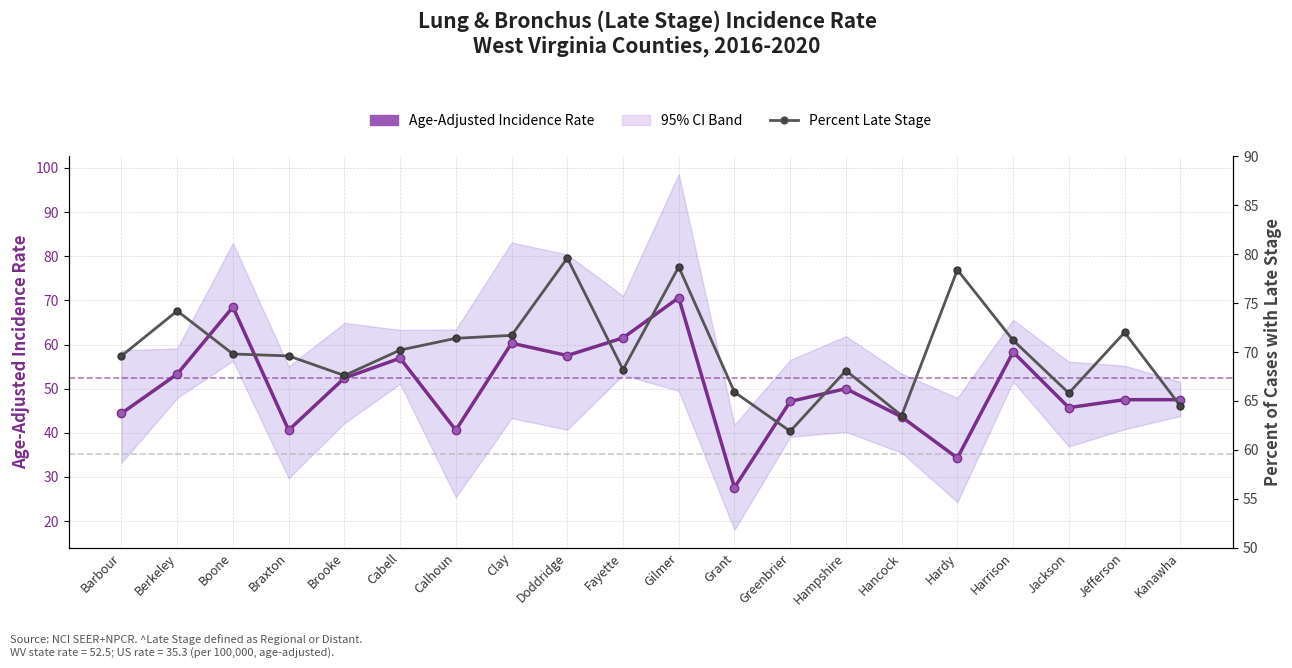

What position from the left is Braxton?

4